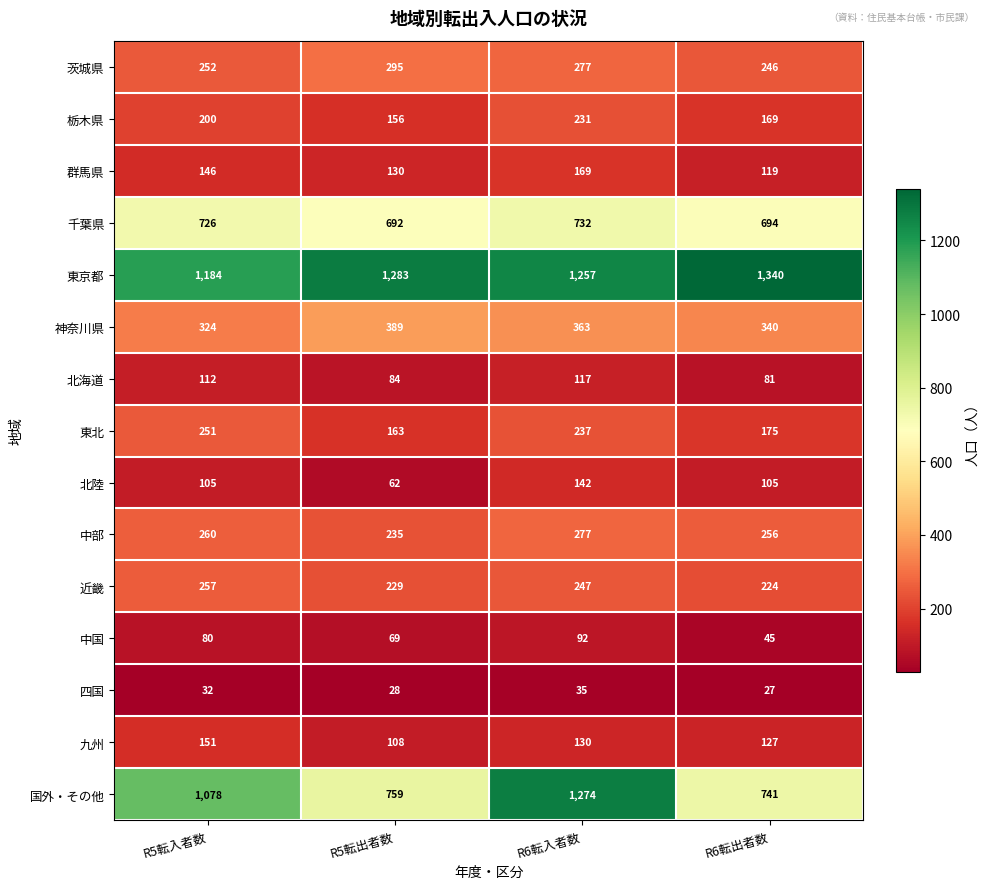

What is the difference between the highest and lowest values at R5転出者数?

1255